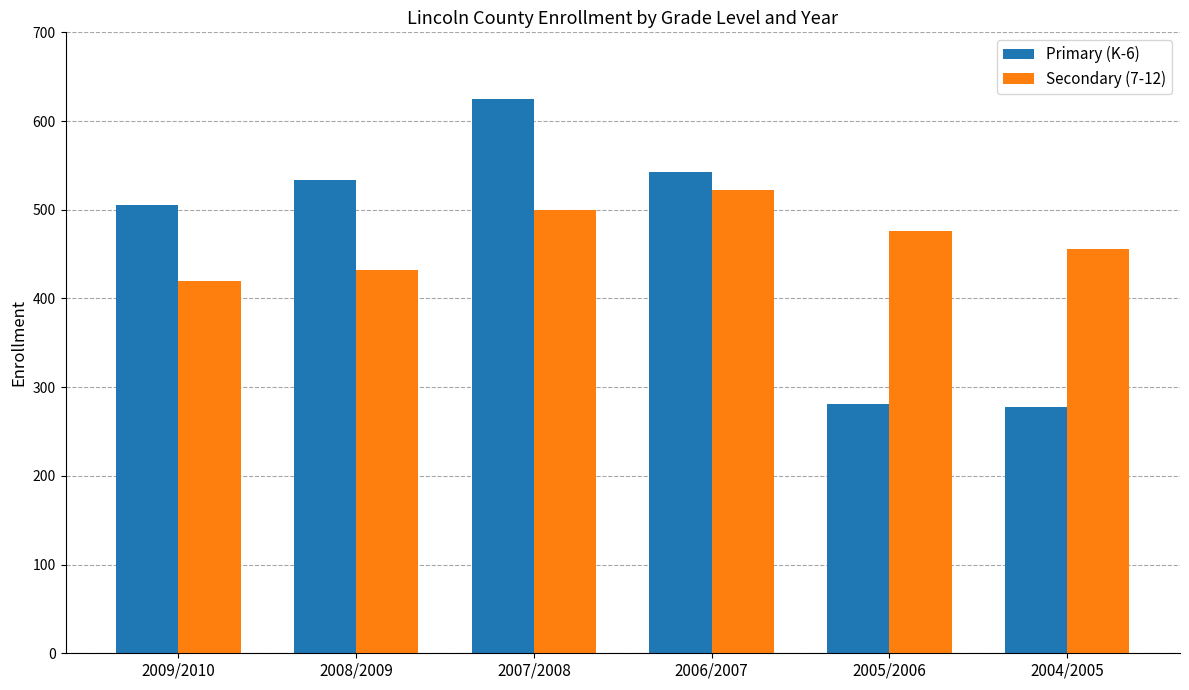

What is the difference between the Secondary (7-12) values at 2006/2007 and 2007/2008?

22